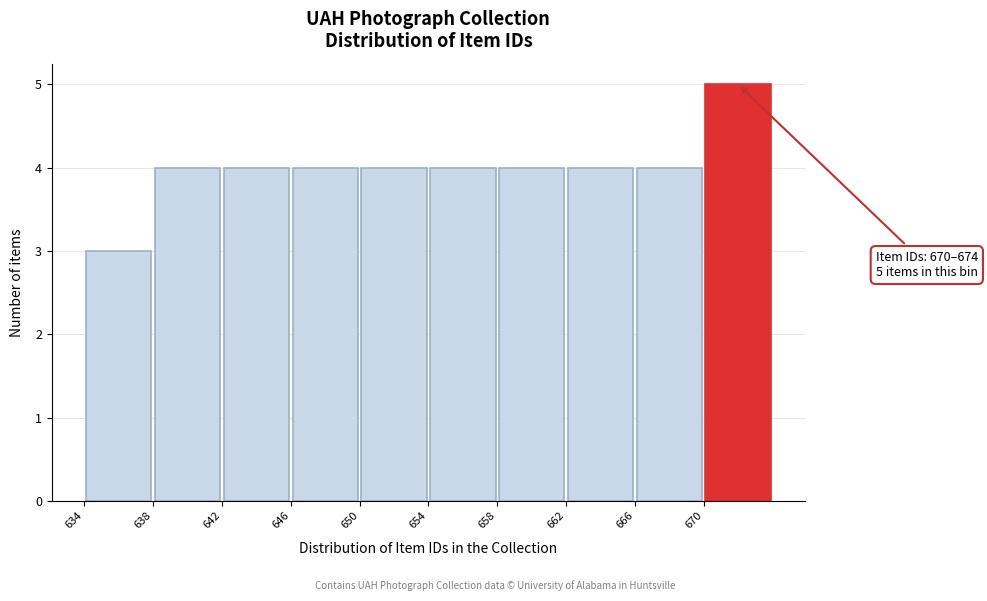

Which range on the x-axis has the tallest bar?

670 to 674